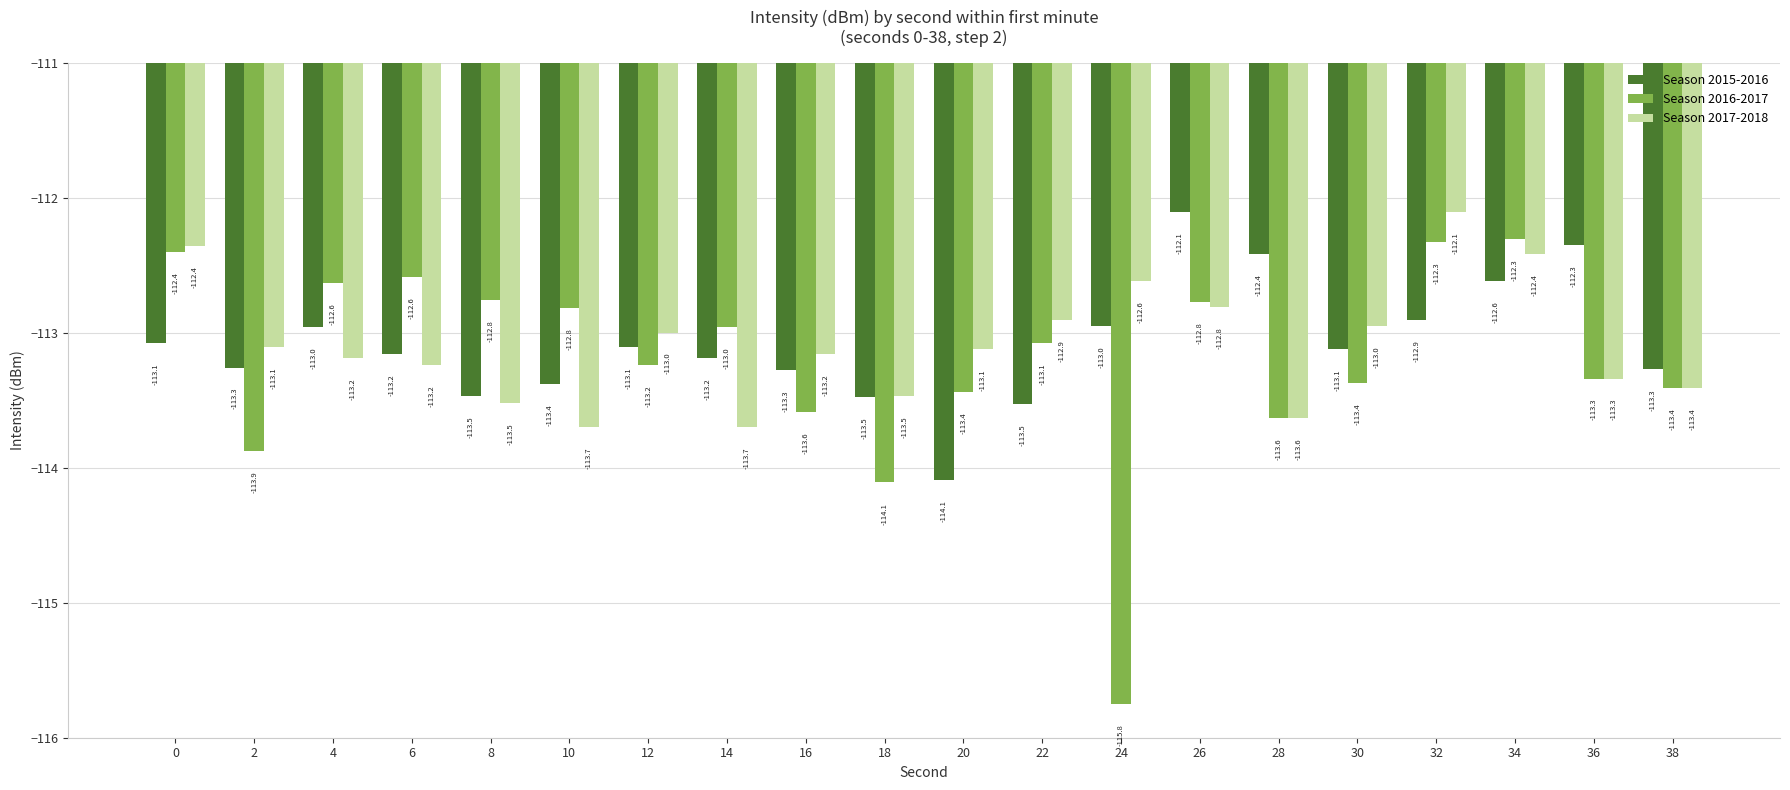

What is the average value of the Season 2015-2016 series?

-113.1